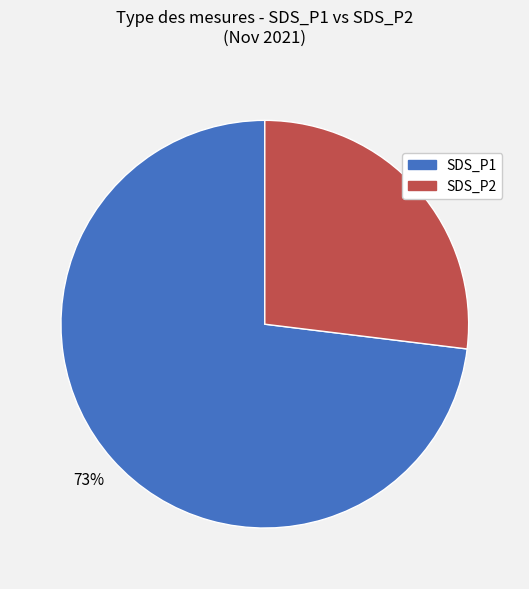

Count the number of slices in the pie.

2